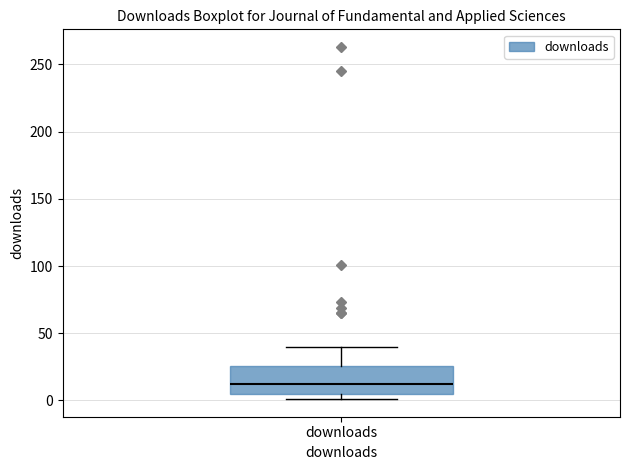

Where is the upper edge of the box for downloads on the y-axis? The values are not printed on the chart, so give them approximately, as read against the axis.

25